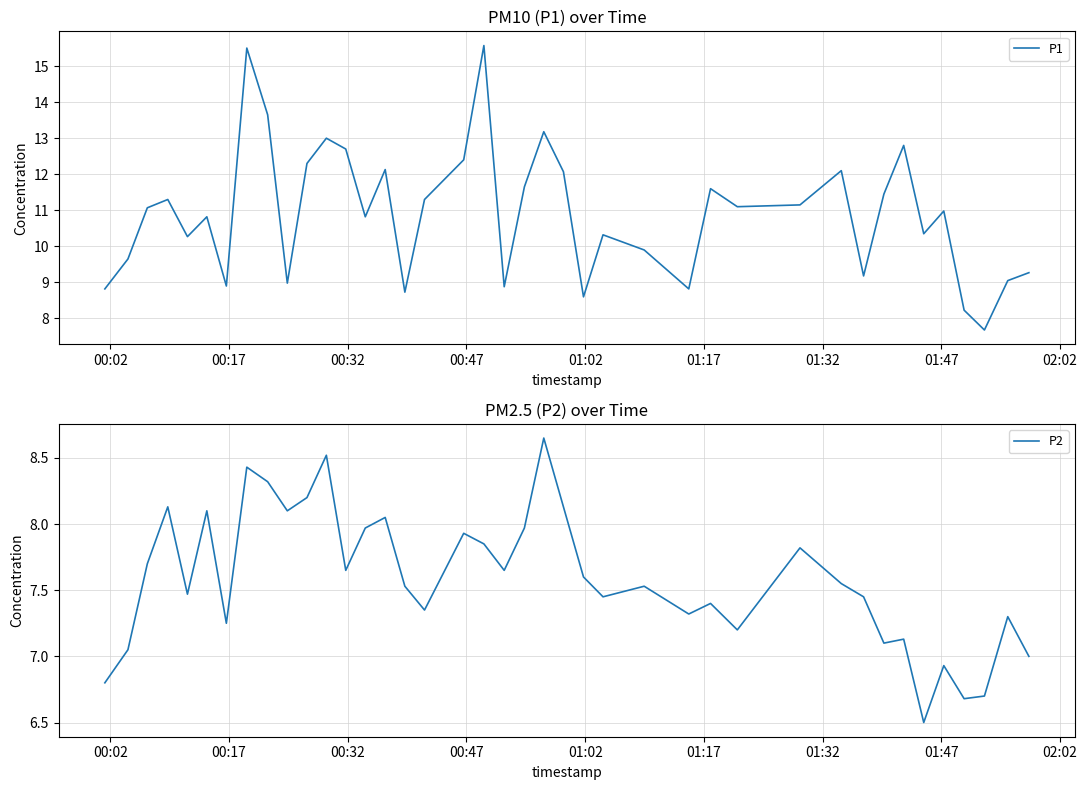

What is the maximum value for P1?

15.6